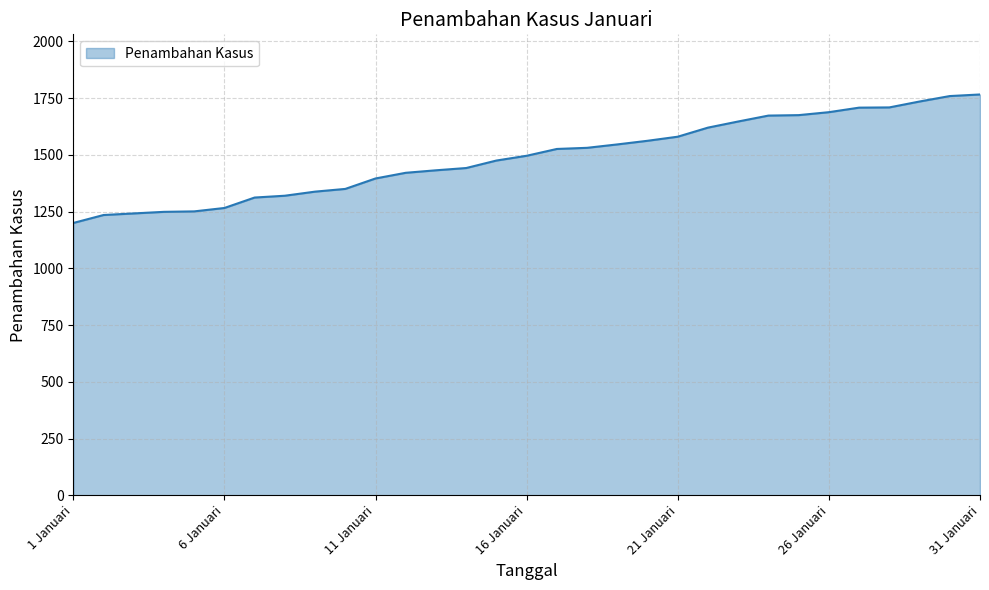

What is the difference between the maximum and minimum values?

566